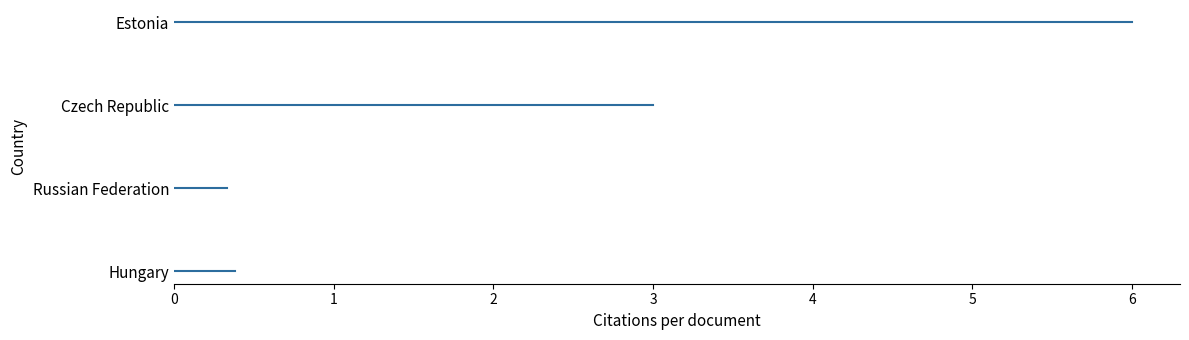

What is the label of the 4th bar from the right?

Hungary